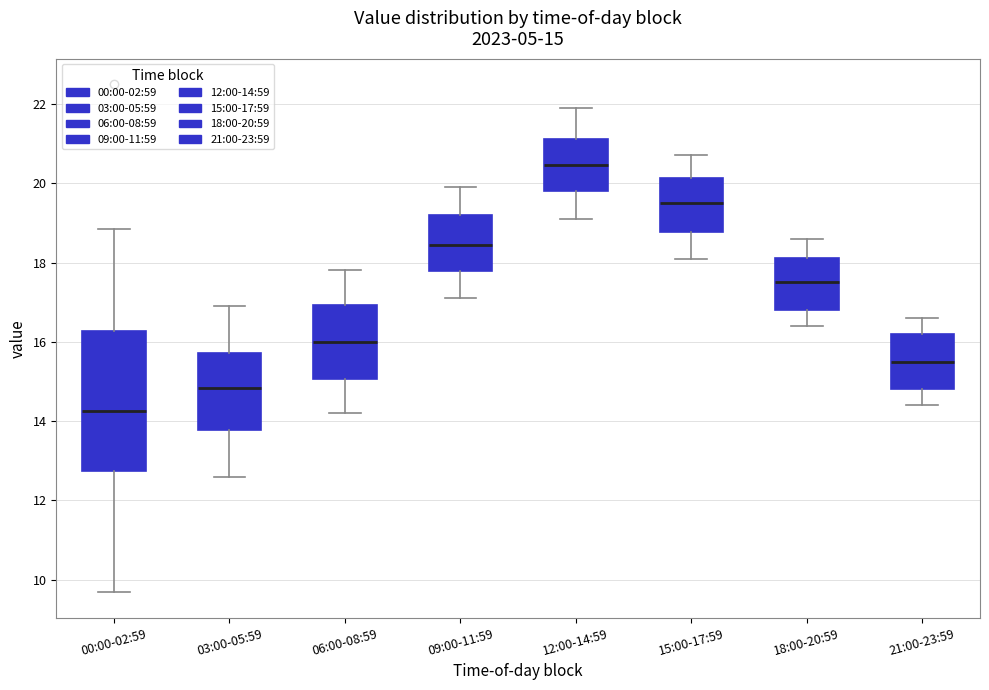

Comparing the boxes themselves (not the whiskers), which one is the tallest?

00:00-02:59